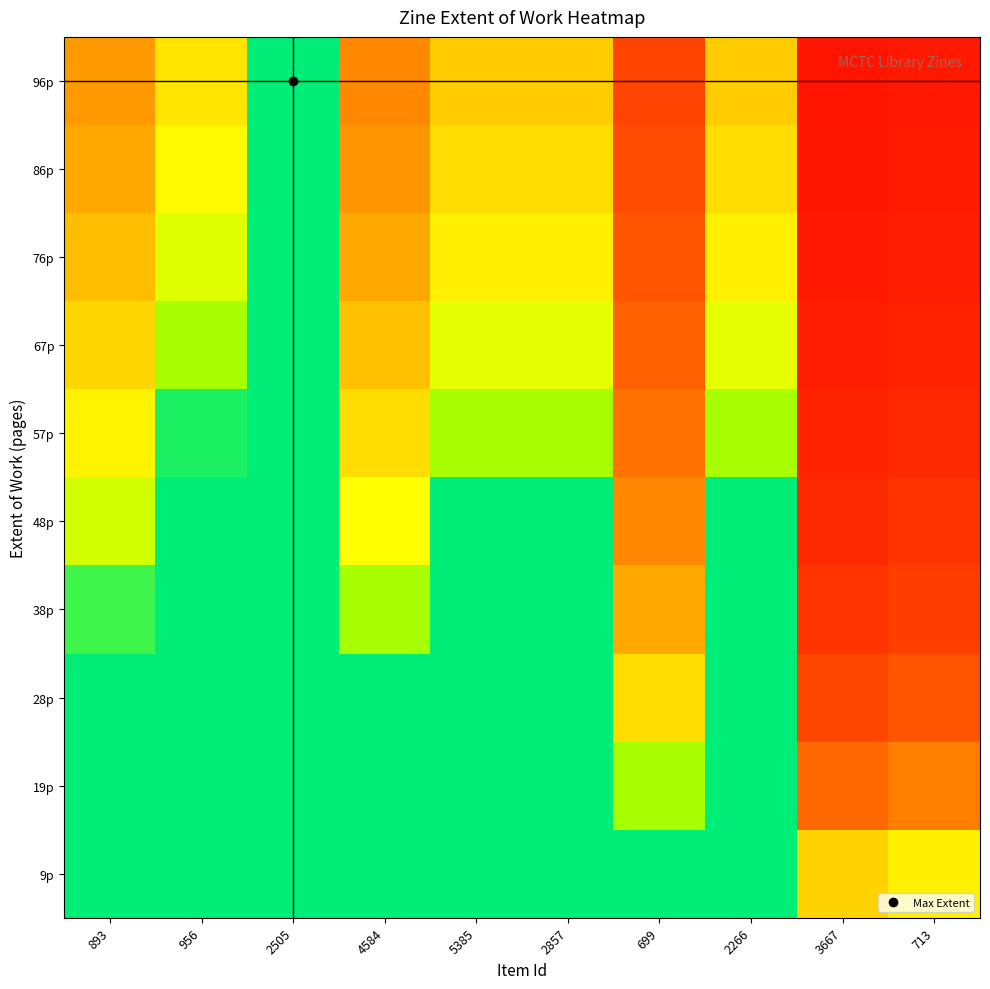

What is the greatest value displayed?

1.0